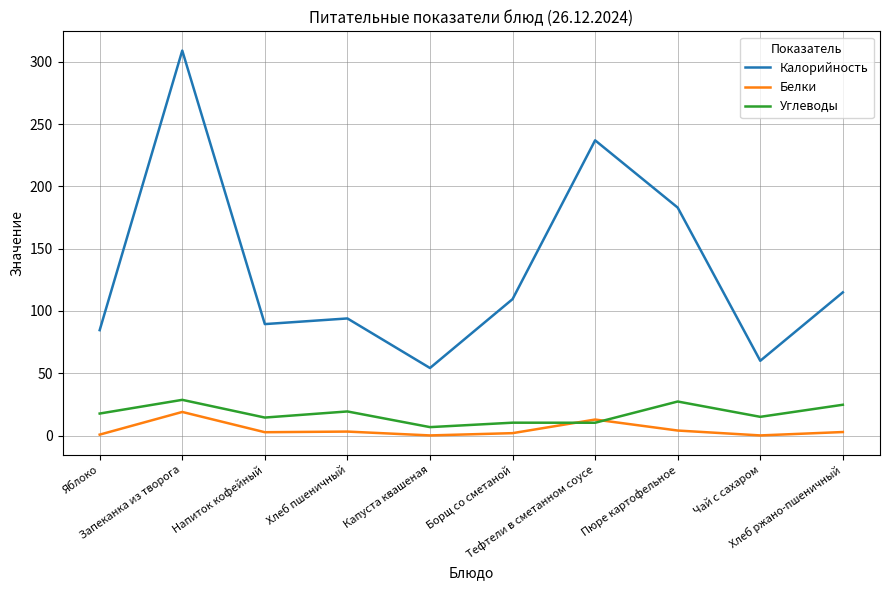

At which category does Калорийность reach its first local valley?

Напиток кофейный